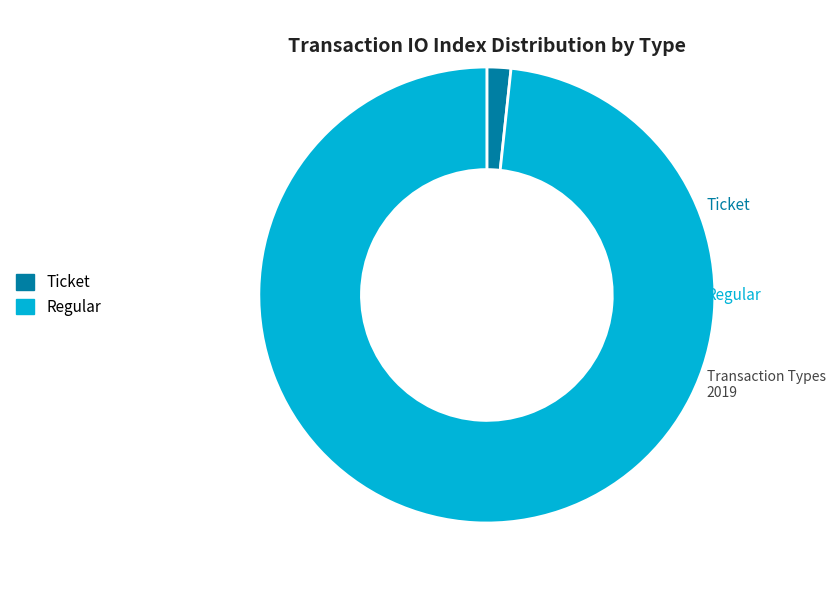

How many slices are in this pie chart?

2